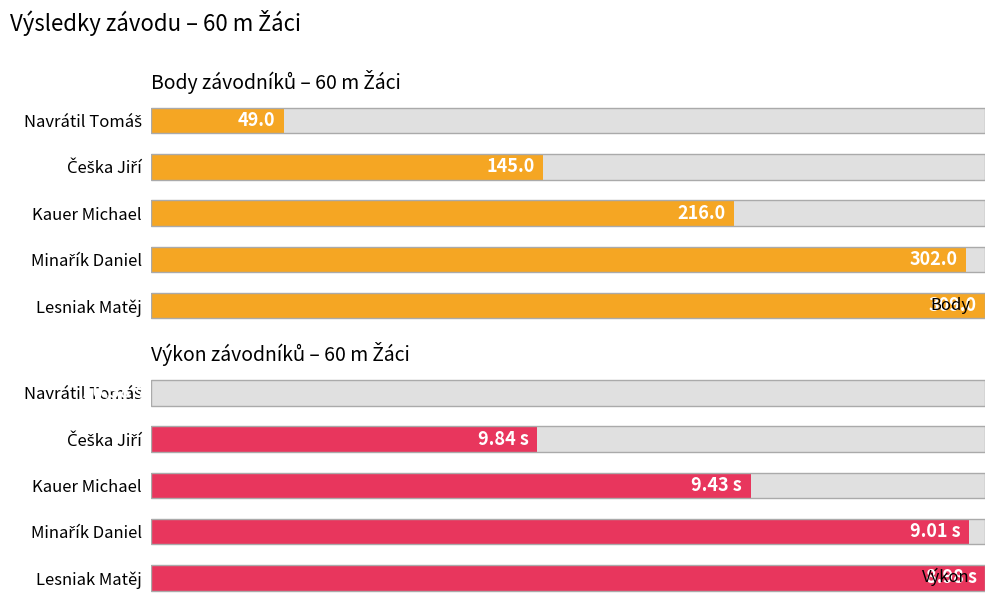

How many data points does each series have?

5